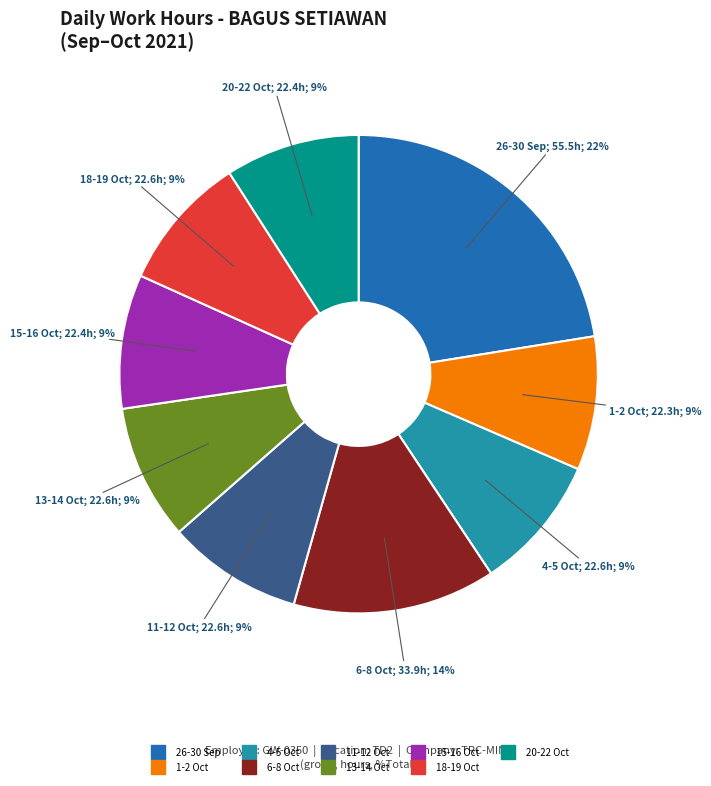

Is there any slice that represents more than half of the pie?

No